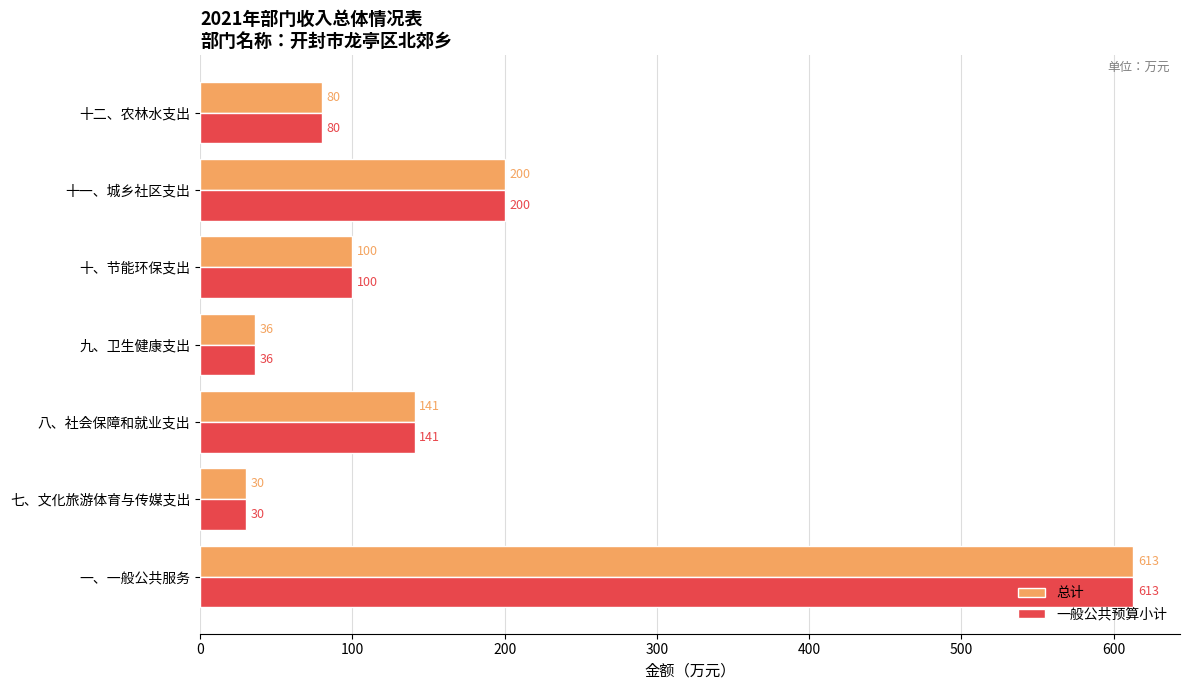

What is the sum of the 一般公共预算小计 values at 七、文化旅游体育与传媒支出 and 八、社会保障和就业支出?

171